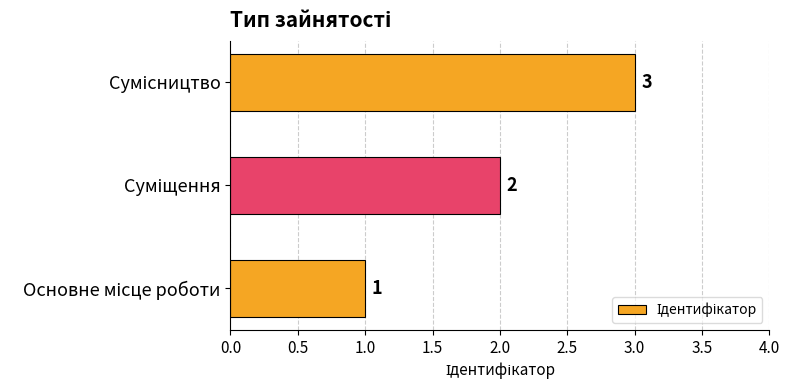

What is the sum of all values?

6